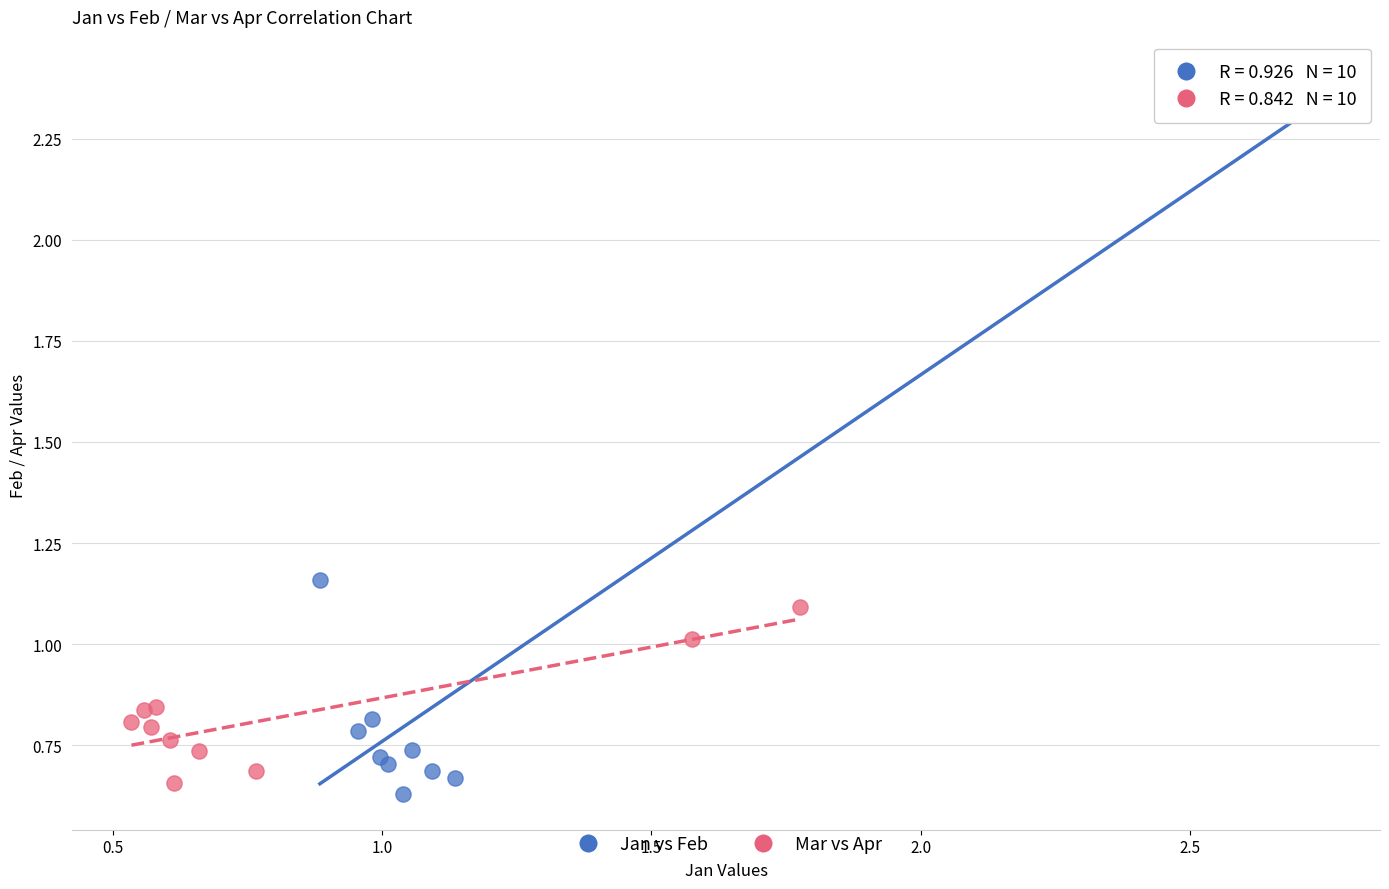

Which series has the widest spread of Y values?

Jan vs Feb